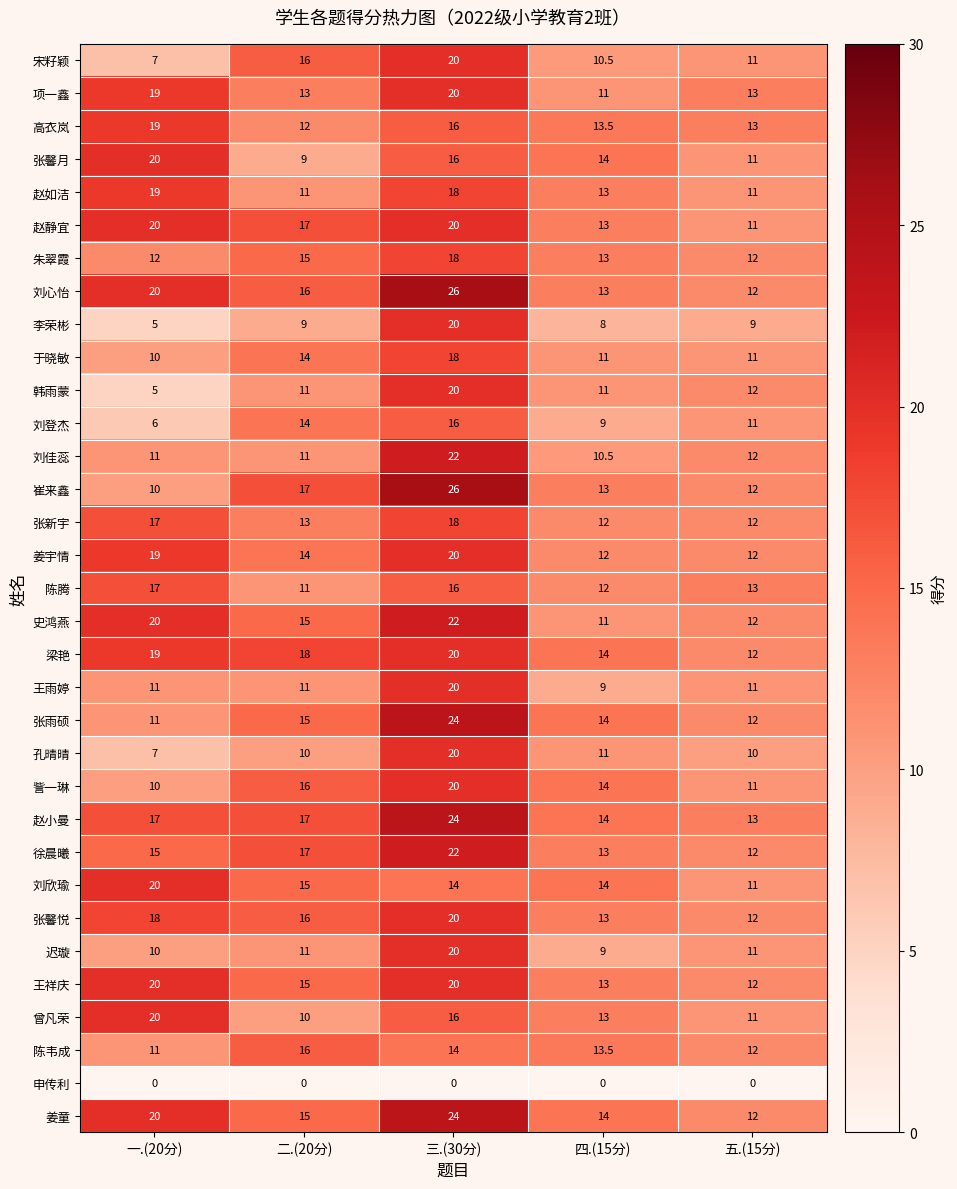

Which series has the largest range (max minus min)?

崔来鑫